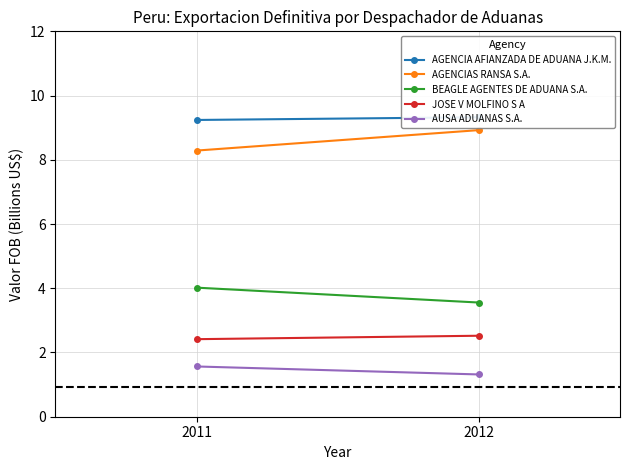

Which series has the largest total across all categories?

AGENCIA AFIANZADA DE ADUANA J.K.M.